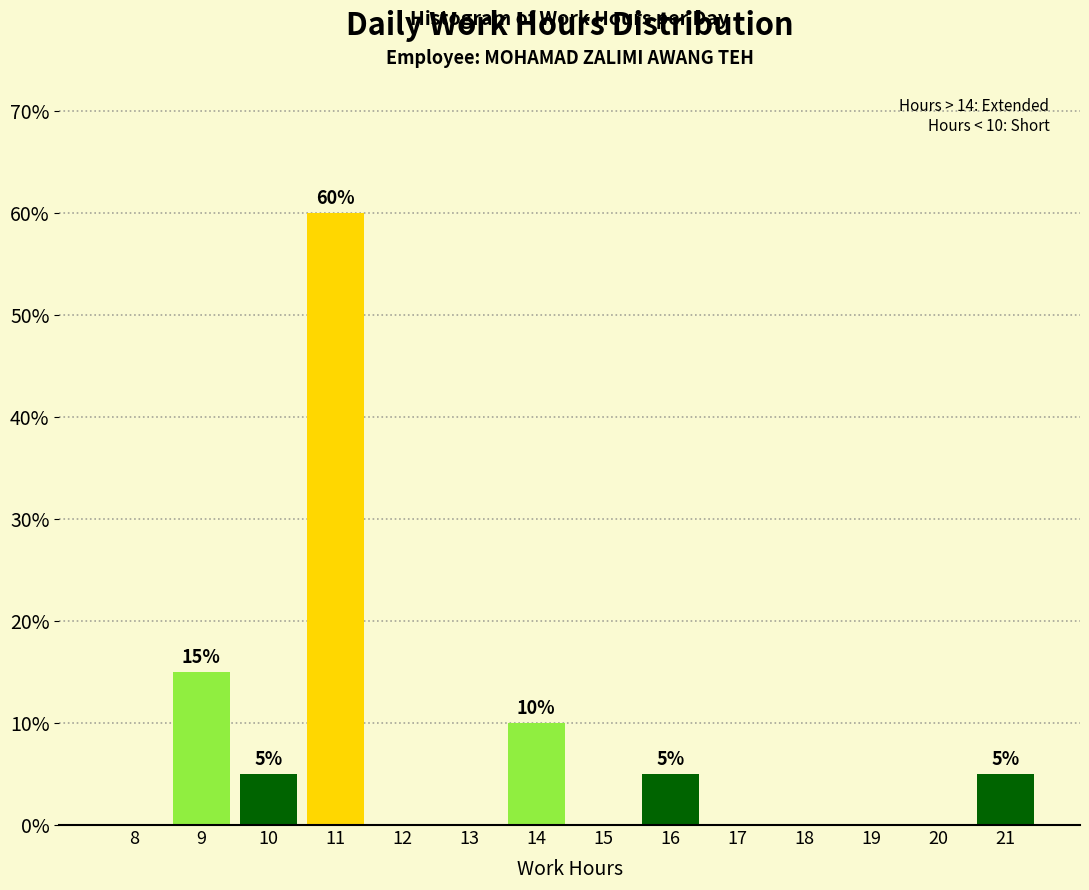

Reading left to right, transcribe all the data shown in this chart.

8=0	9=15	10=5	11=60	12=0	13=0	14=10	15=0	16=5	17=0	18=0	19=0	20=0	21=5